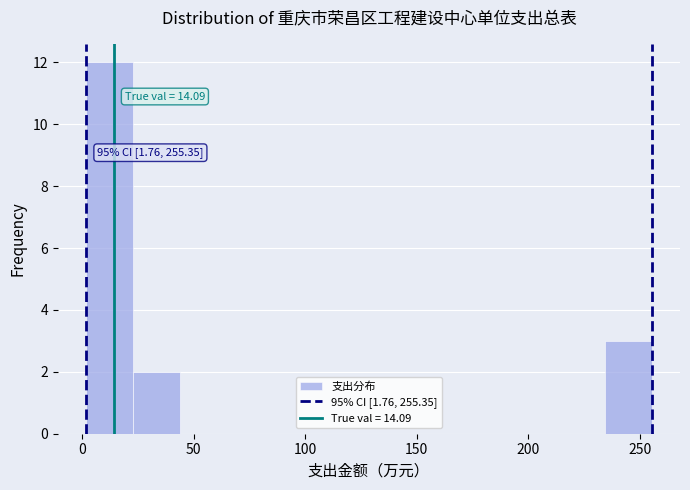

Over which range of the x-axis is the bar tallest?

0 to 25